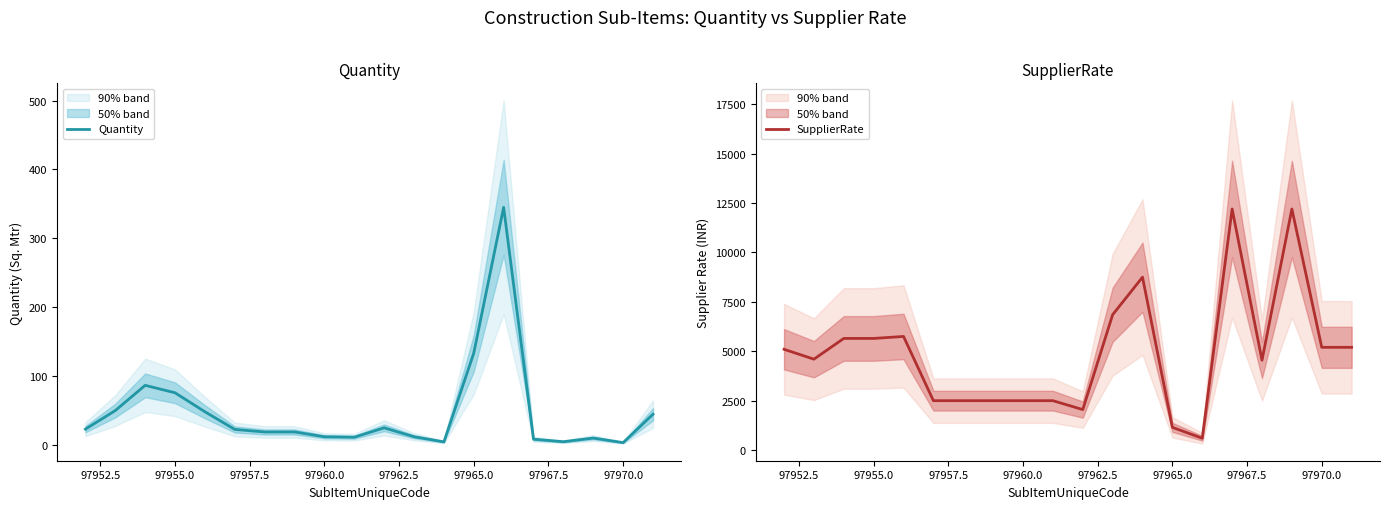

The Quantity series shows 32.0 at 97960.0. True or false?

False